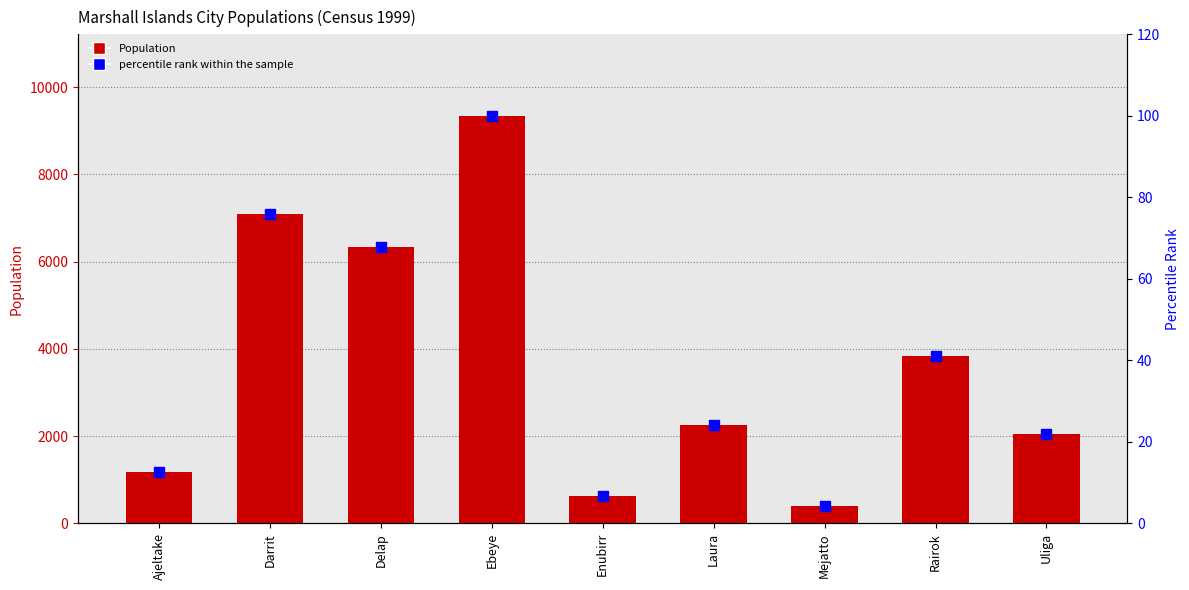

What is the average value of the percentile rank within the sample series?

39.4